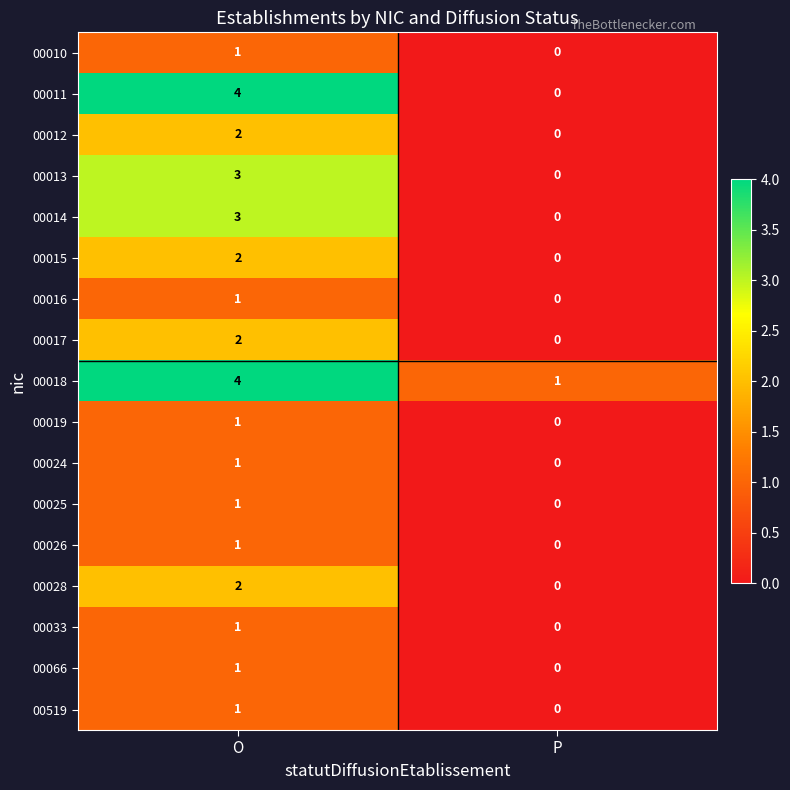

The value of 00010 at O is 1. True or false?

True